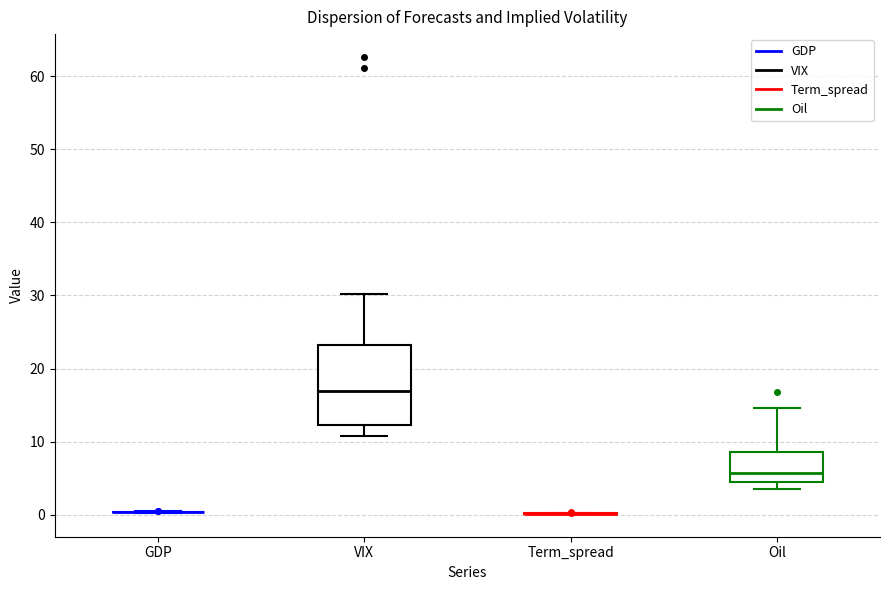

Reading left to right, read every box against the y-axis: the position of its median line, the range the box covers, and the ends of its whiskers. The values are not printed on the chart, so give them approximately, as read against the axis.

GDP: box collapsed to a line at 0, whiskers 0 to 0
VIX: median 17, box 12 to 23, whiskers 11 to 30
Term_spread: box collapsed to a line at 0, whiskers 0 to 0
Oil: median 6, box 4 to 9, whiskers 4 (just below the box's lower edge) to 15